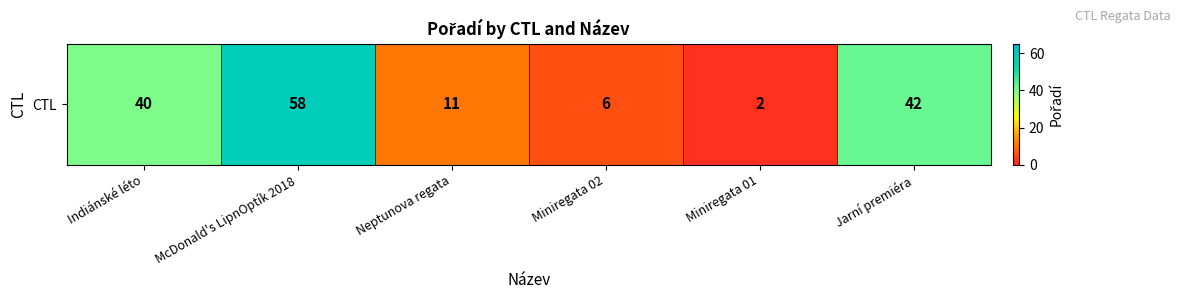

Reading left to right, list all the values displayed in this chart.

40	58	11	6	2	42